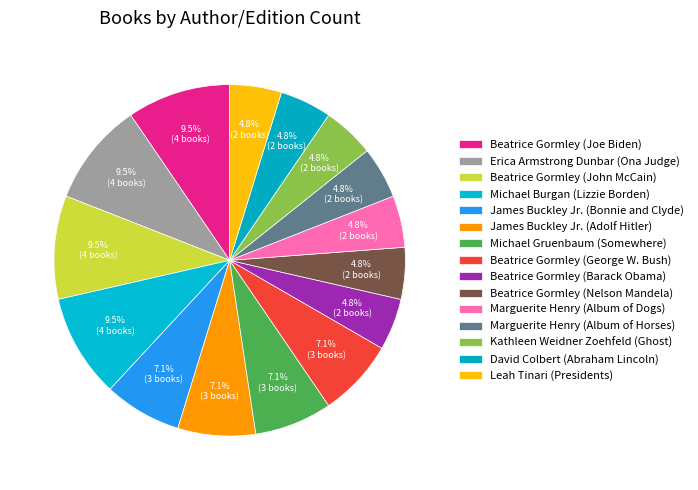

To the nearest percent, what percentage of the pie is Marguerite Henry (Album of Dogs)?

5%